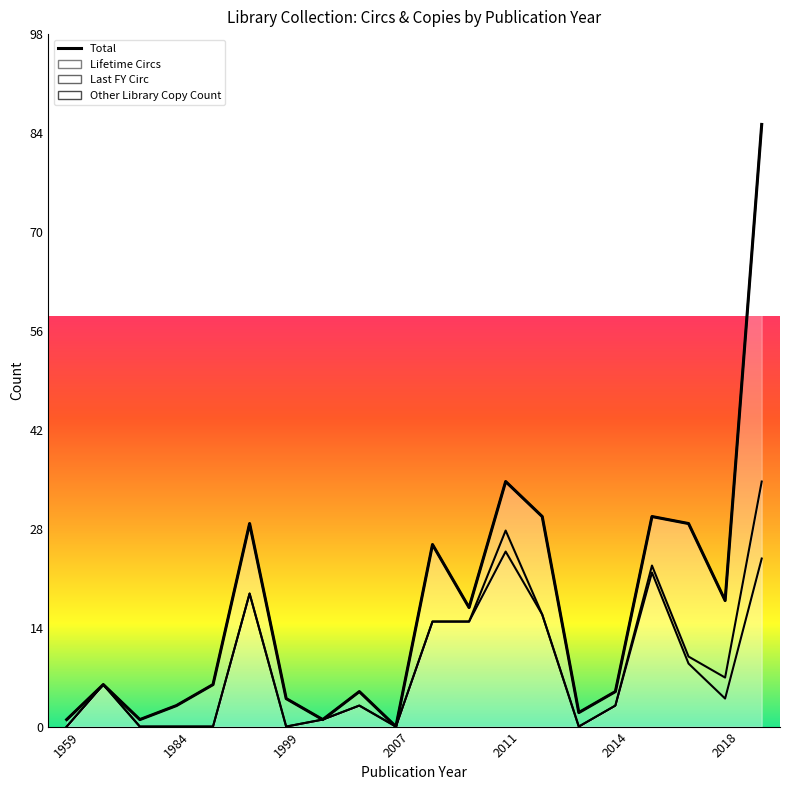

What is the value of the 9th point from the left?

5